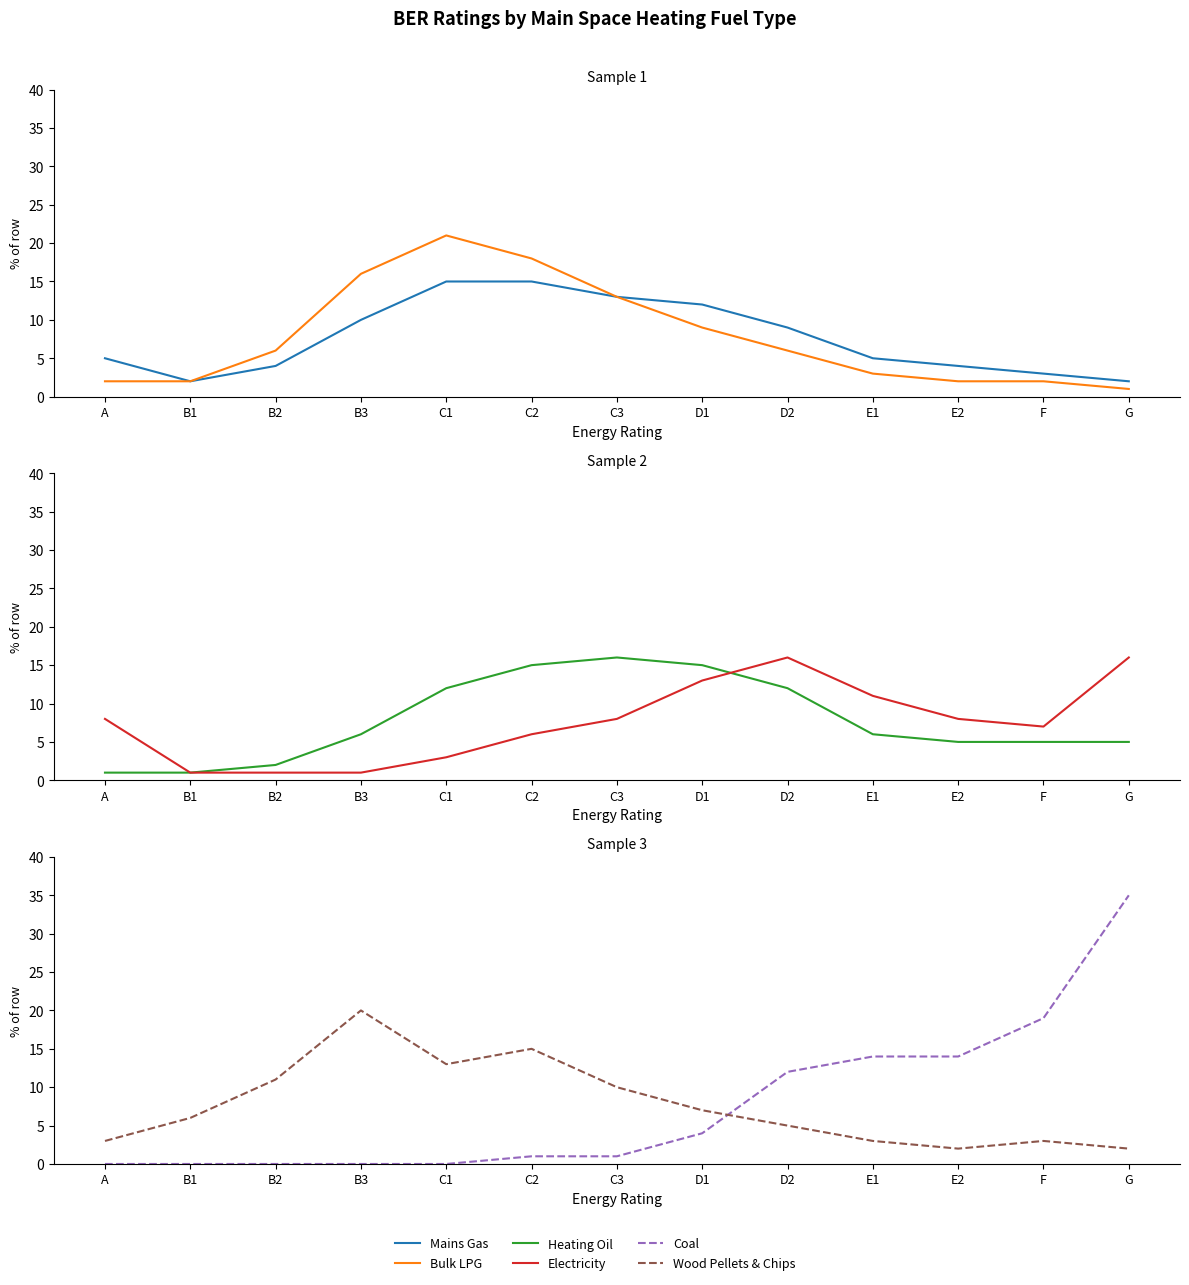

What is the label of the 8th point from the left?

D1